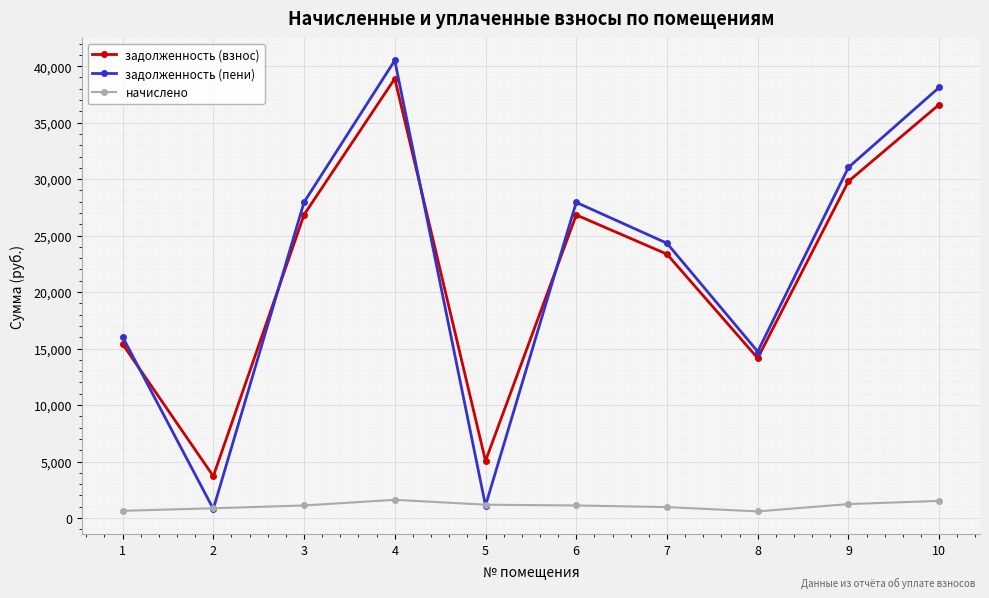

Where is the first local maximum for задолженность (пени)?

4